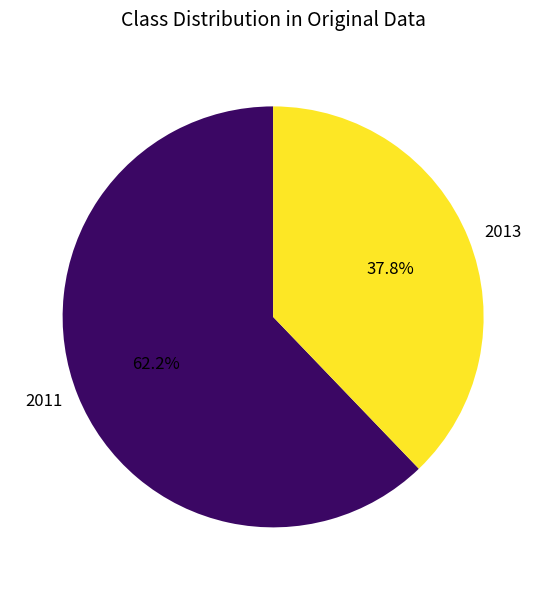

Which category has the smallest portion of the pie?

2013